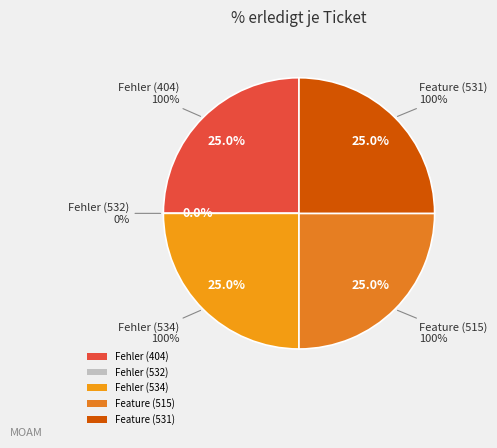

Which has a higher value, 531 or 532?

531